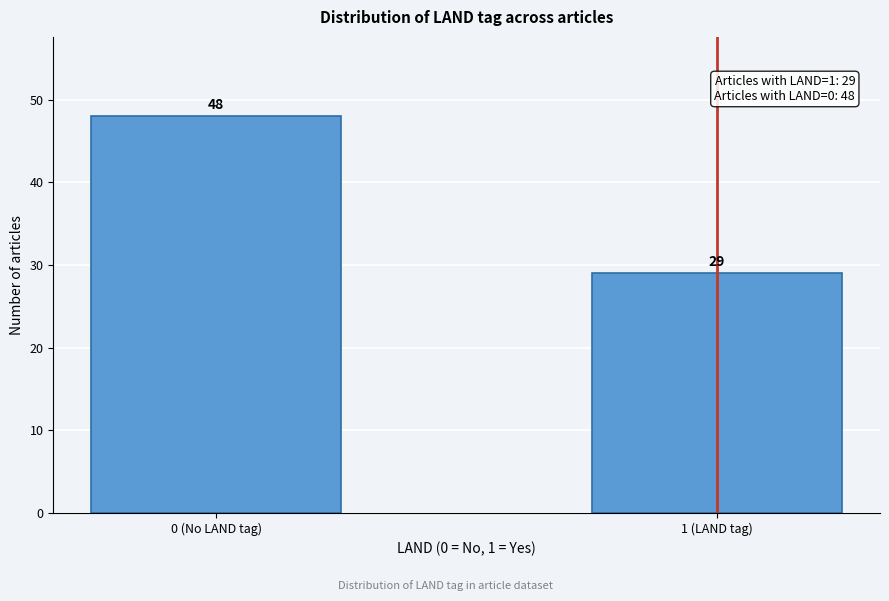

Reading left to right, list all the values displayed in this chart.

48	29